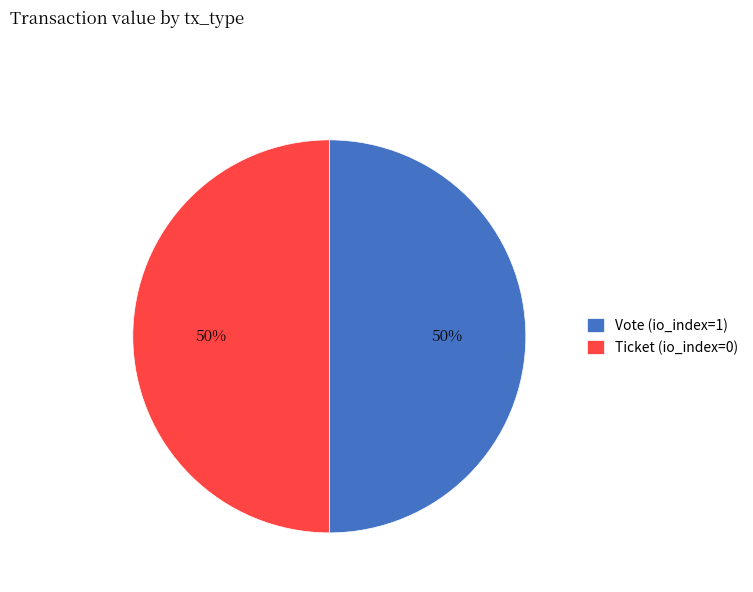

Do Ticket (io_index=0) and Vote (io_index=1) together represent more than half of the pie?

Yes